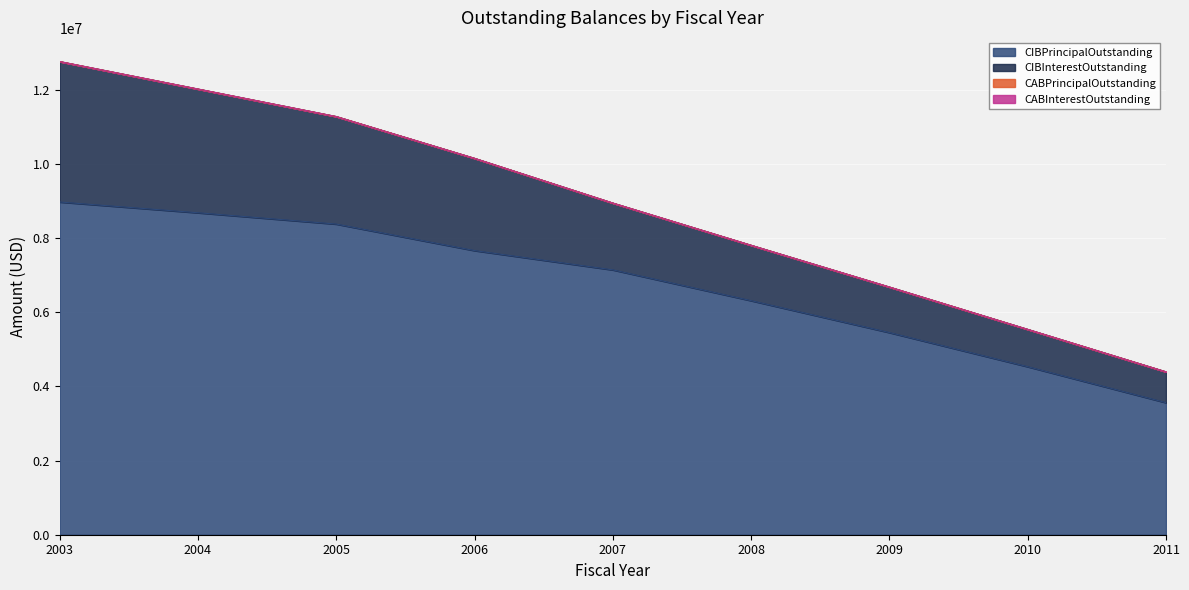

Reading left to right, what are all the values shown in this chart?

CIBPrincipalOutstanding: 8970000.0	8680000.0	8375000.0	7660000.0	7140000.0	6310000.0	5450000.0	4530000.0	3560000.0
CIBInterestOutstanding: 3786145.6	3334969.4	2898420.6	2486776.9	1800960.0	1492955.0	1227157.5	1005785.0	831192.5
CABPrincipalOutstanding: 0.0	0.0	0.0	0.0	0.0	0.0	0.0	0.0	0.0
CABInterestOutstanding: 0.0	0.0	0.0	0.0	0.0	0.0	0.0	0.0	0.0